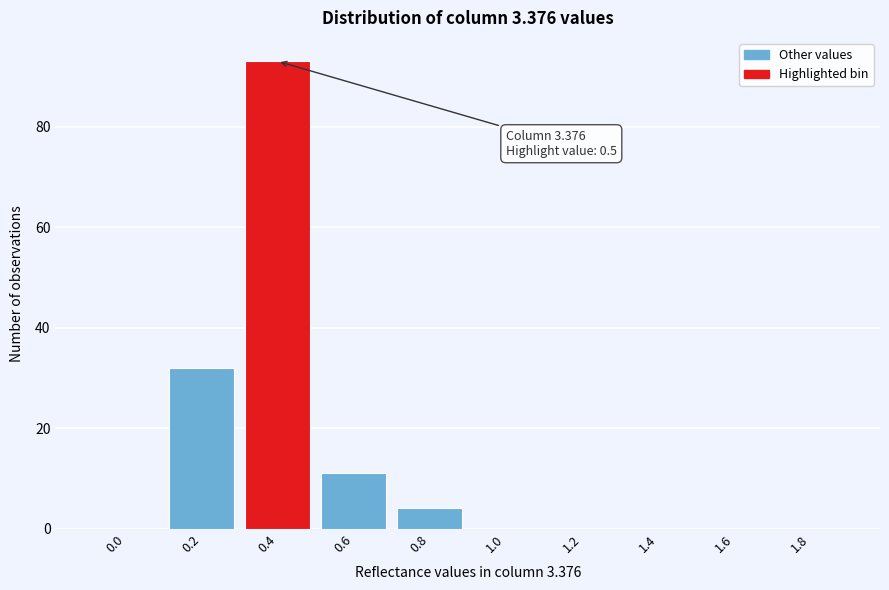

Reading left to right, transcribe all the data shown in this chart.

0.0=0	0.2=32	0.4=93	0.6=11	0.8=4	1.0=0	1.2=0	1.4=0	1.6=0	1.8=0